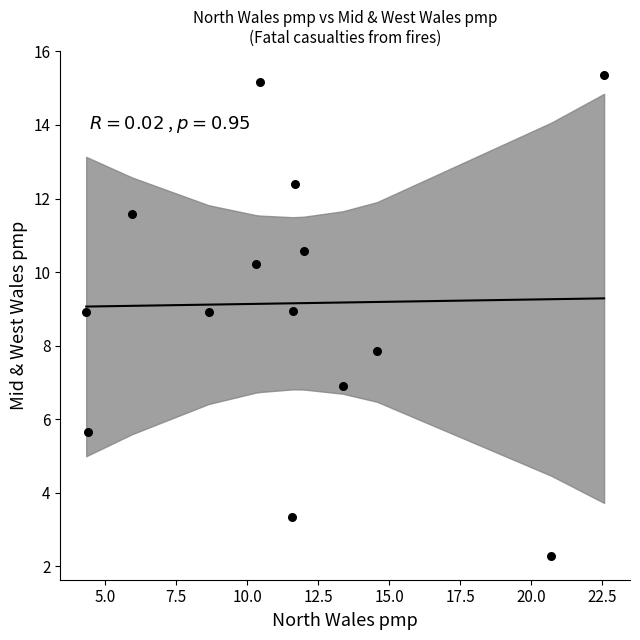

What is the range of Y values (max minus min)?

13.1